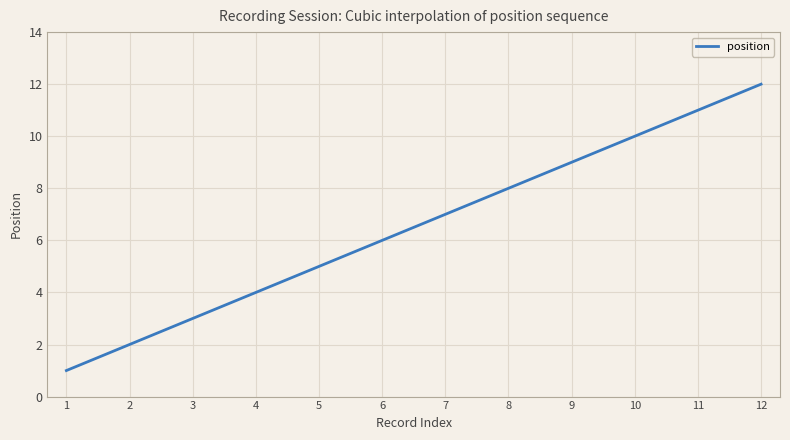

What is the minimum value shown in the chart?

1.0